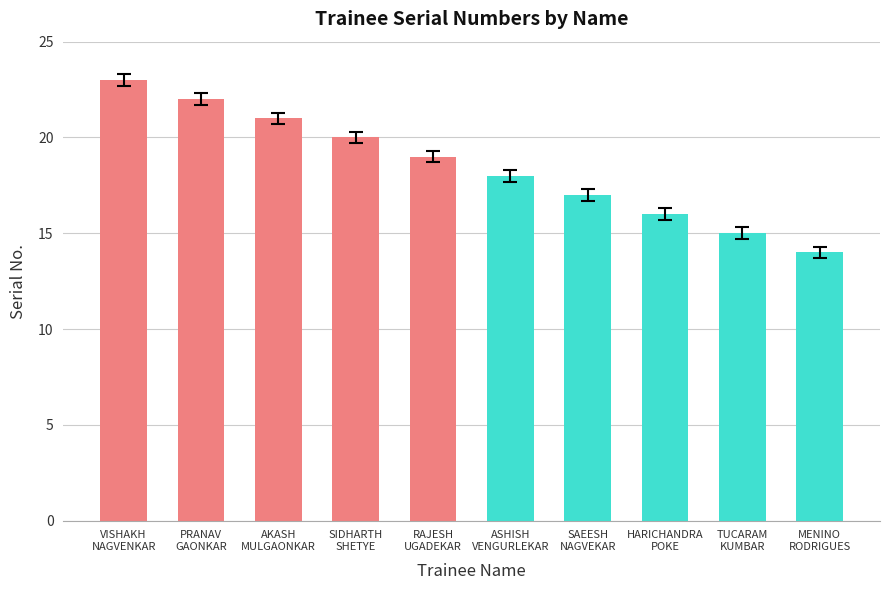

Which has a higher value, VISHAKH
NAGVENKAR or MENINO
RODRIGUES?

VISHAKH
NAGVENKAR